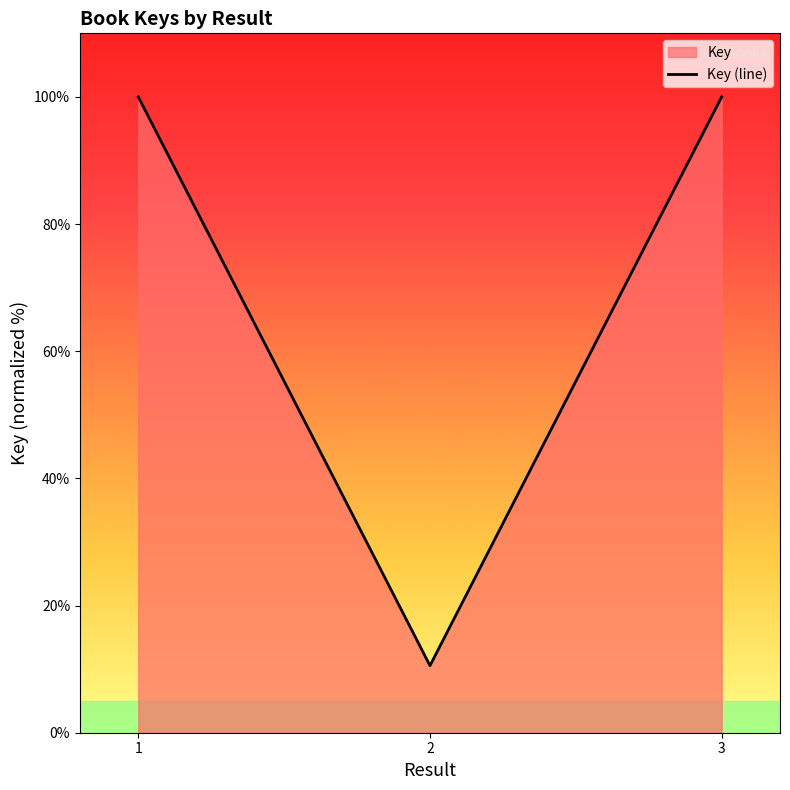

What is the minimum value shown in the chart?

10.5